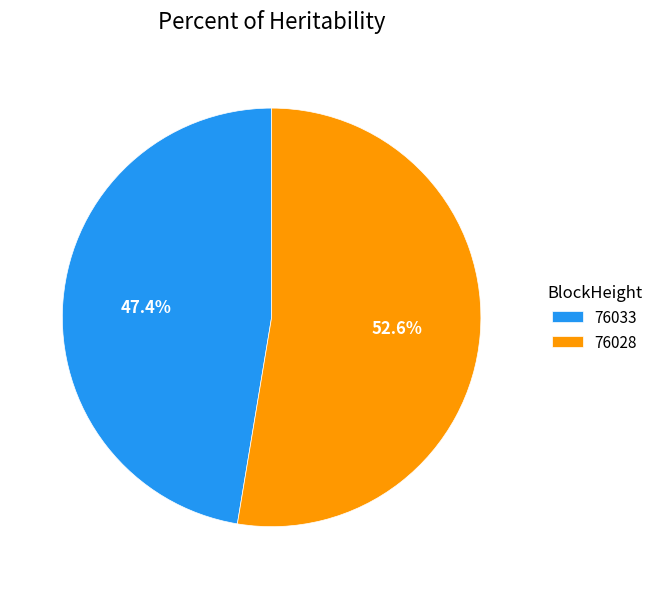

Combined, what portion of the pie is 76033 and 76028?

100.0%